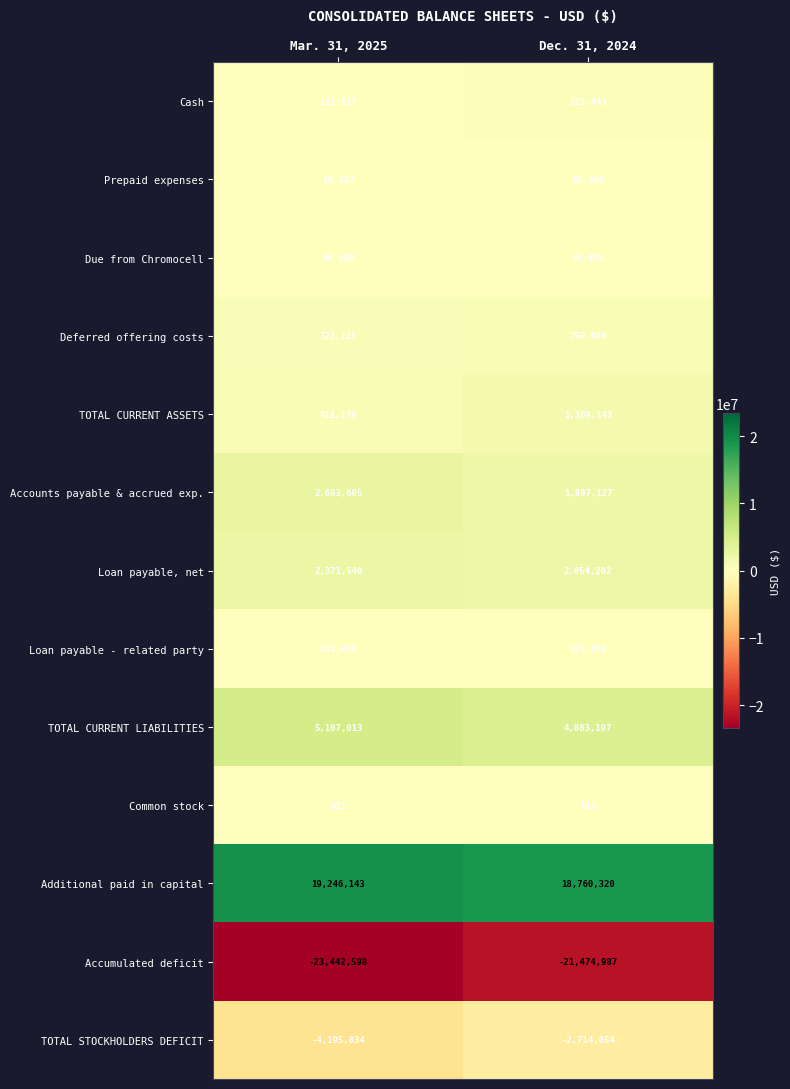

The Cash series shows 232538 at Mar. 31, 2025. True or false?

False